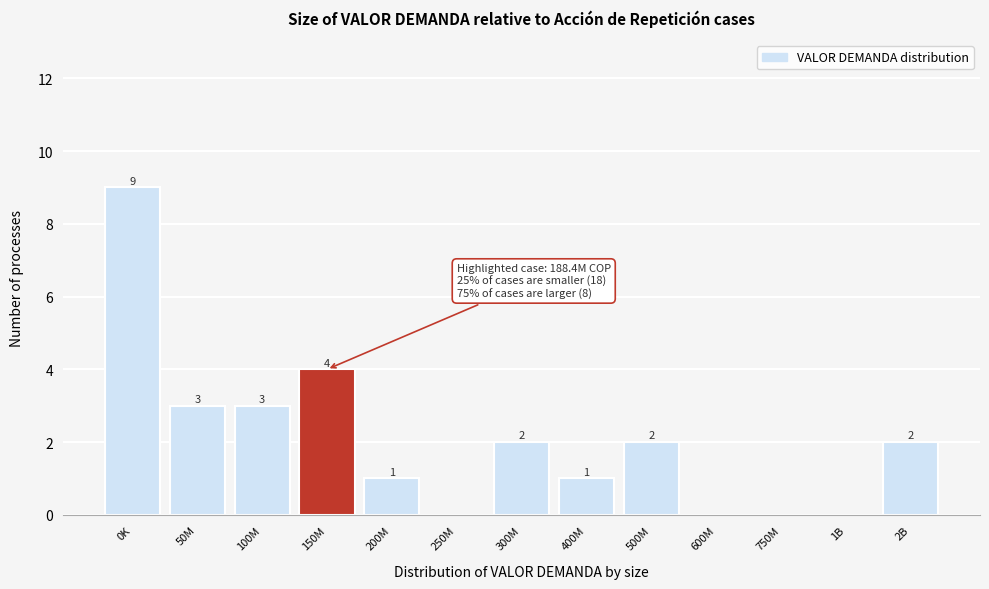

Reading left to right, list all the values displayed in this chart.

0K=9	50M=3	100M=3	150M=4	200M=1	250M=0	300M=2	400M=1	500M=2	600M=0	750M=0	1B=0	2B=2